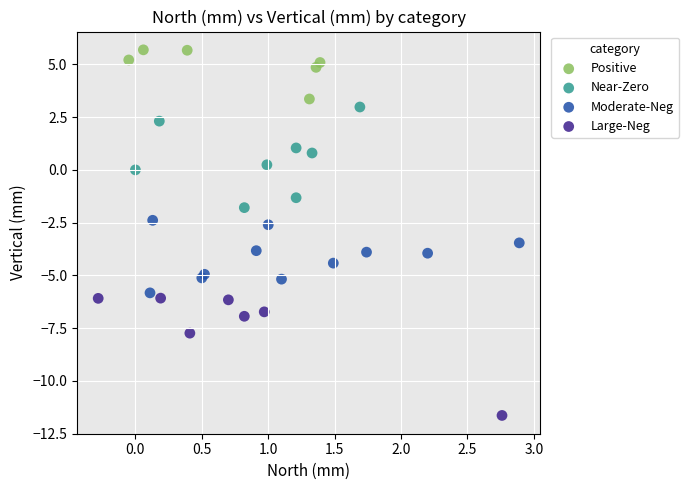

Which series has the widest spread of Y values?

Large-Neg